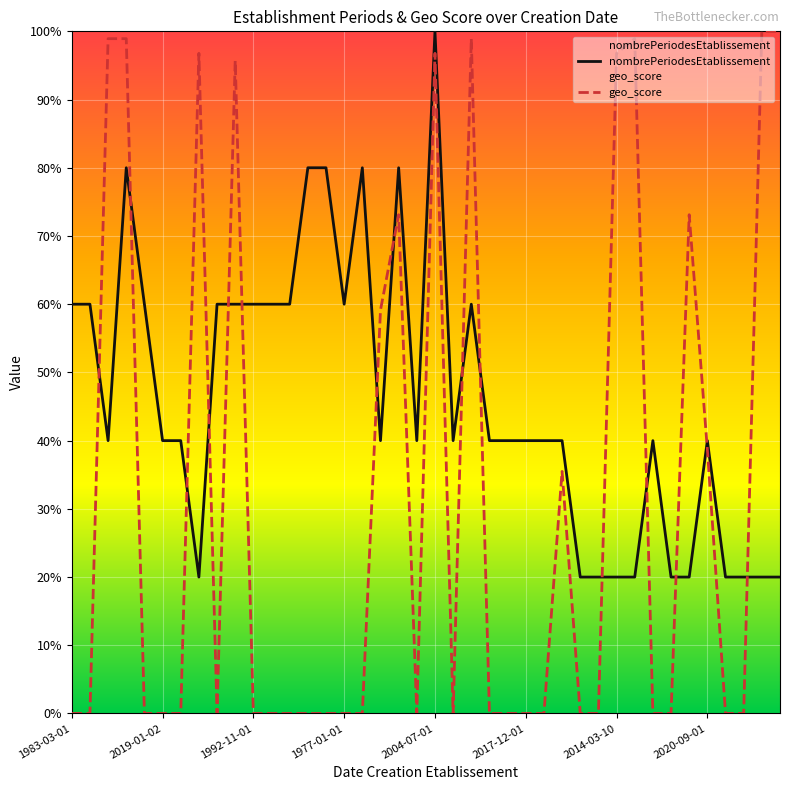

What is the sum of all geo_score values?

1261.3